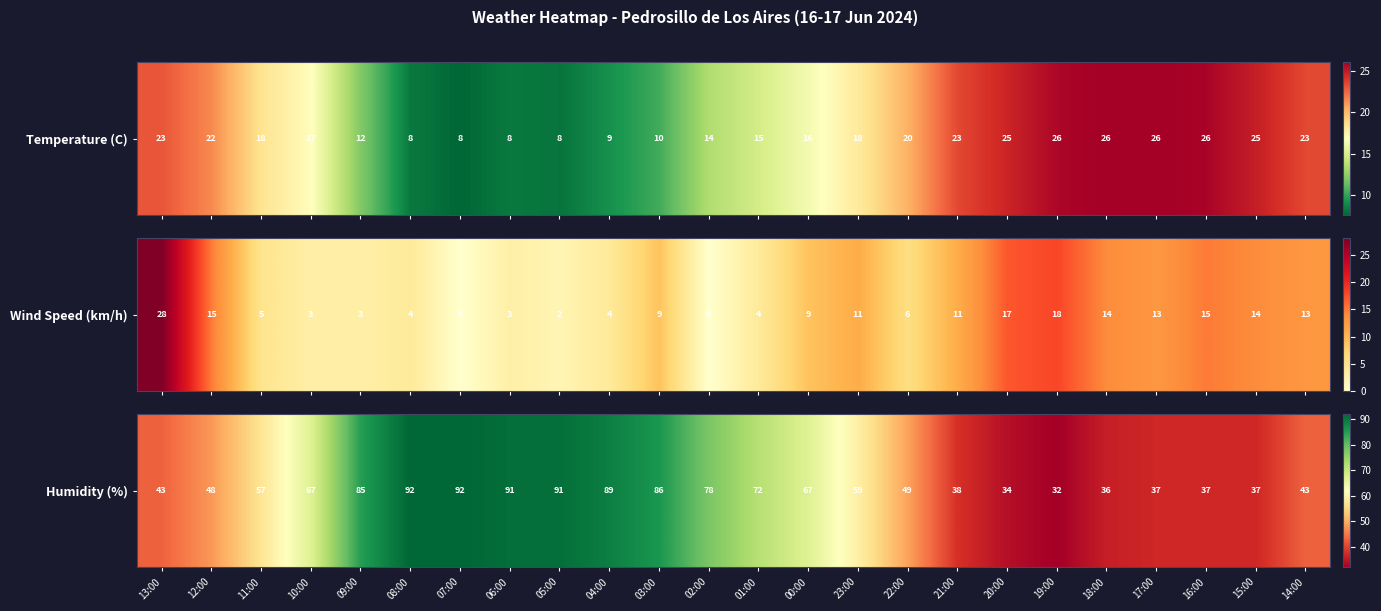

Count the number of data series in this chart.

1